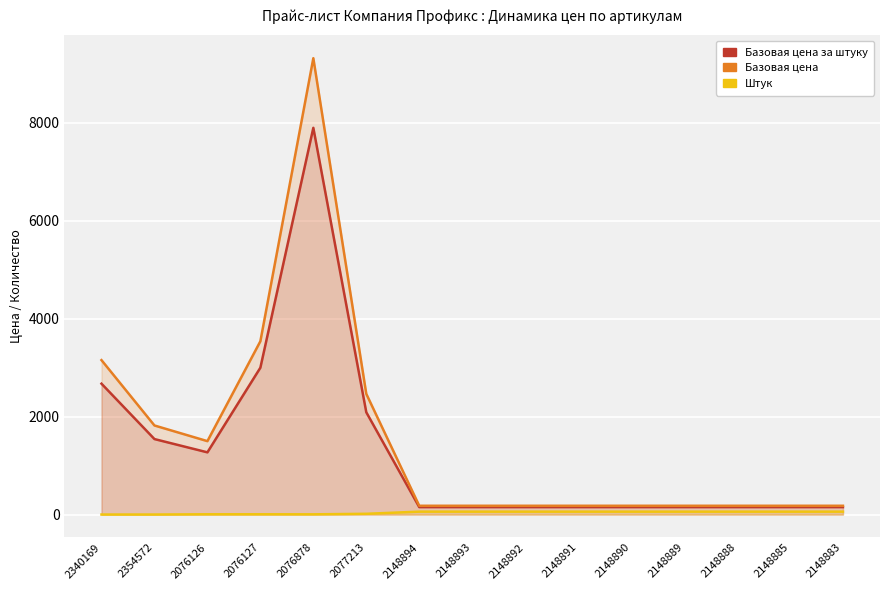

What position from the right is 2148893?

8